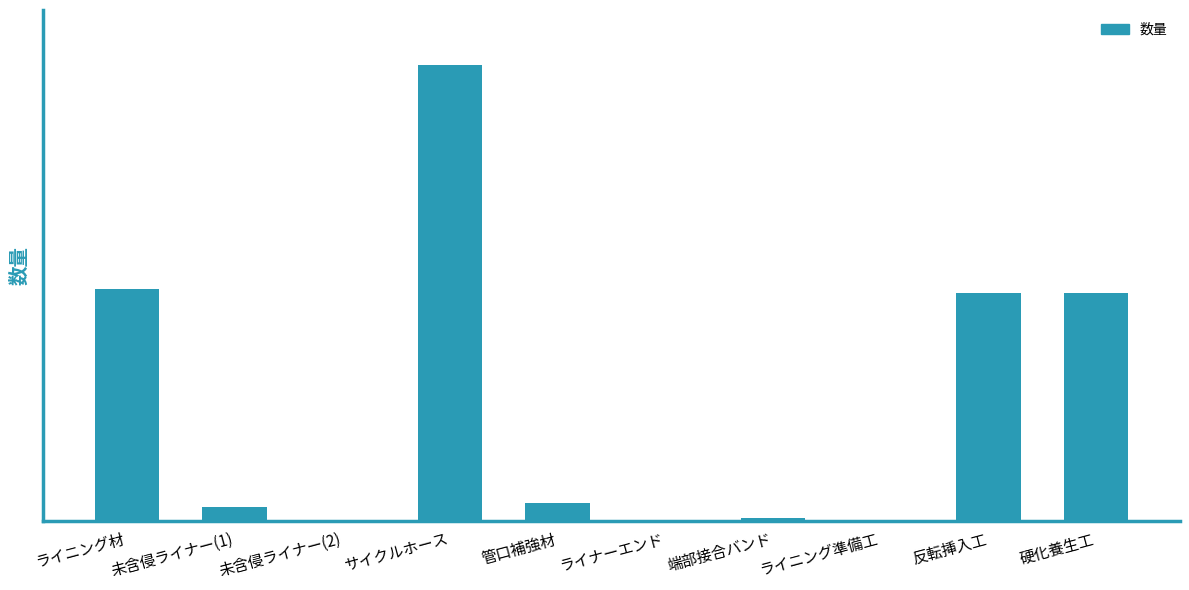

What is the label of the 7th bar from the left?

端部接合バンド